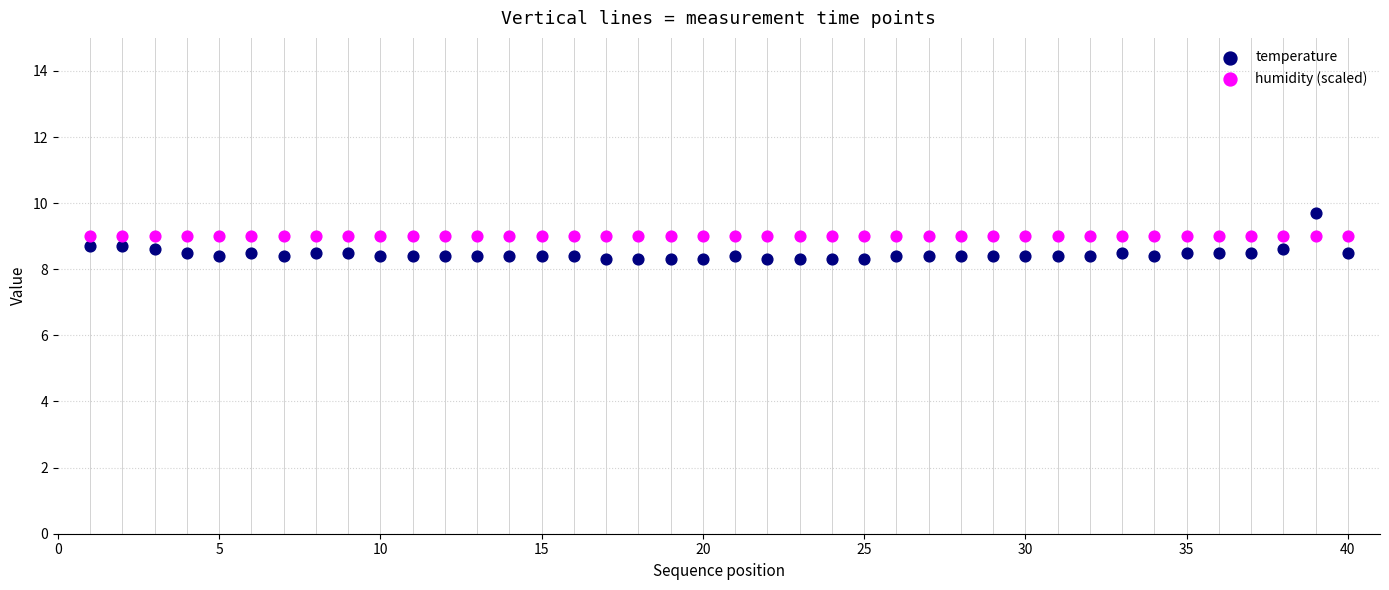

Which series contains the highest Y value?

temperature